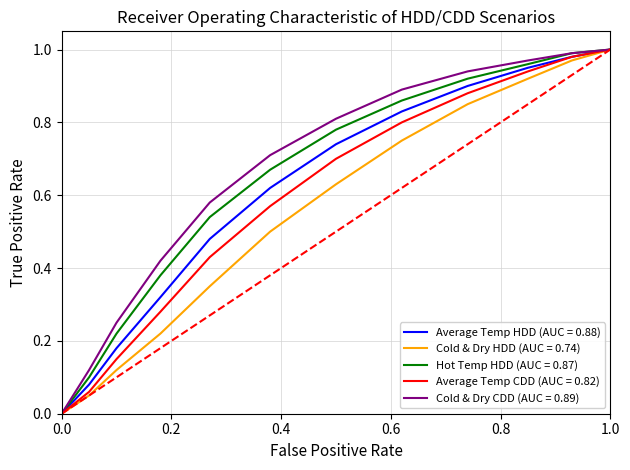

Is this an area chart (filled region under the line)?

No